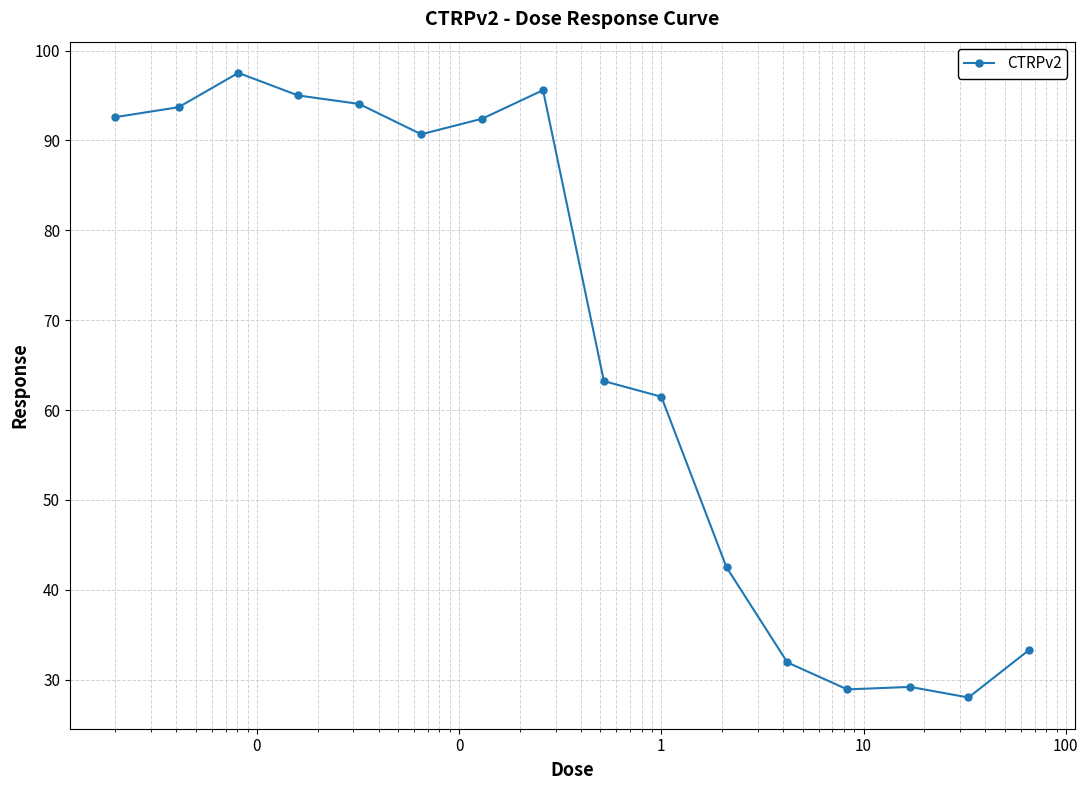

How many data points are above 90?

8